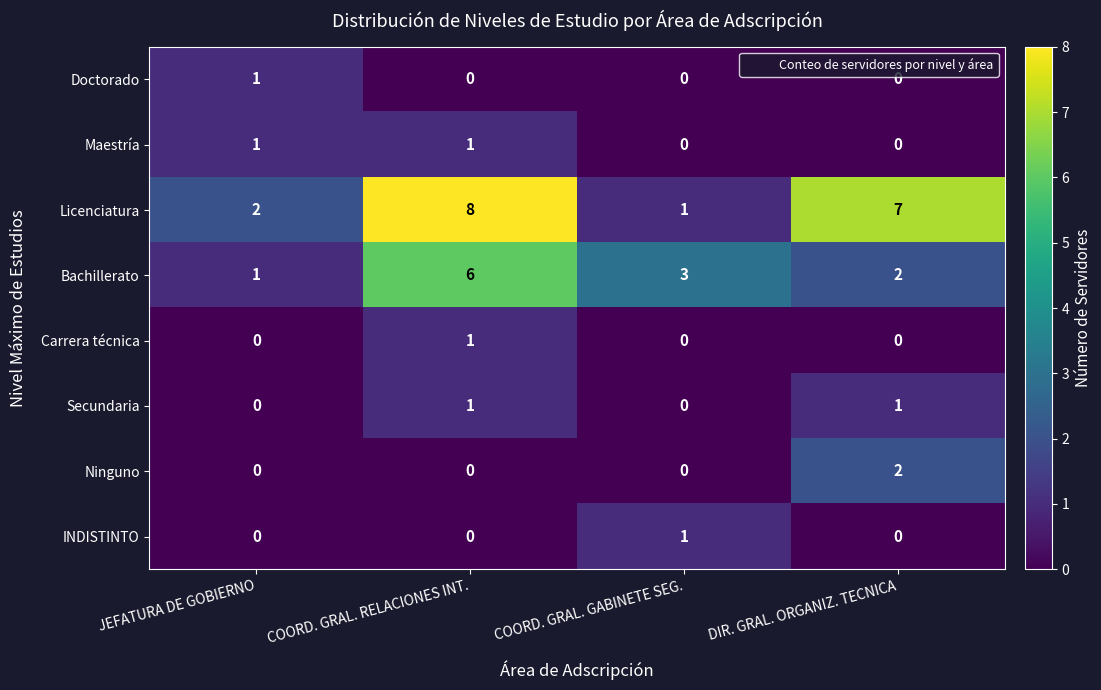

True or false: INDISTINTO has a value of 0 at JEFATURA DE GOBIERNO.

True